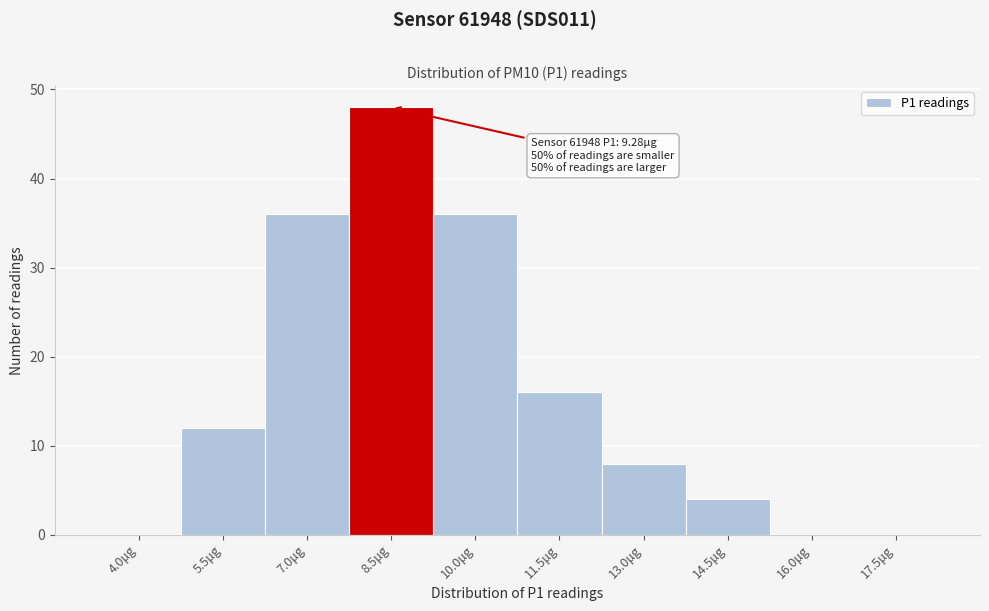

Reading left to right, list all the values displayed in this chart.

4.0μg=0	5.5μg=12	7.0μg=36	8.5μg=48	10.0μg=36	11.5μg=16	13.0μg=8	14.5μg=4	16.0μg=0	17.5μg=0